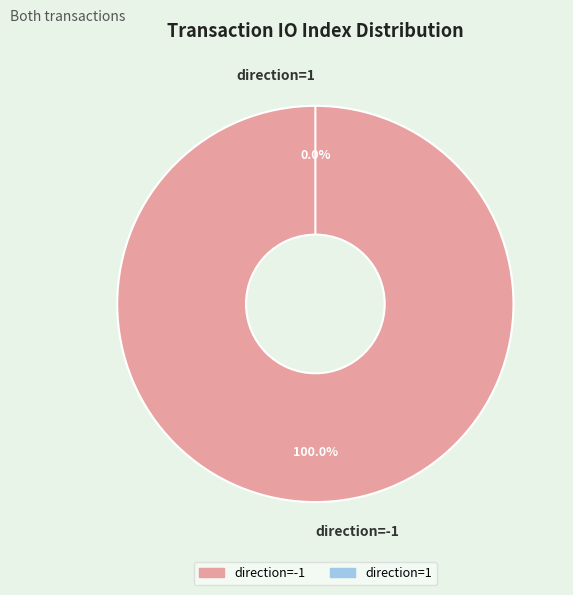

Does direction=1 represent more than half of the total?

No